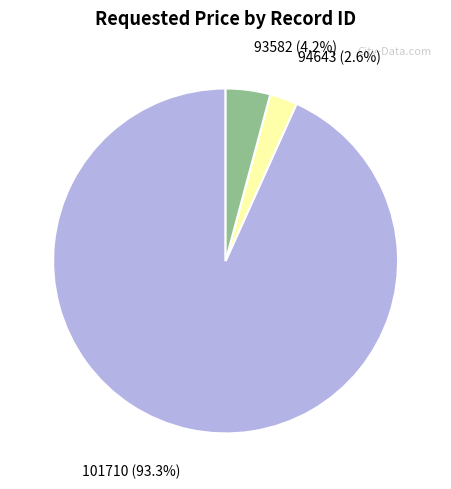

Count the number of slices in the pie.

3